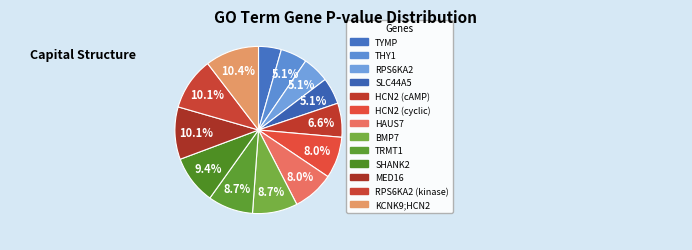

What is the smallest slice in the pie chart?

TYMP